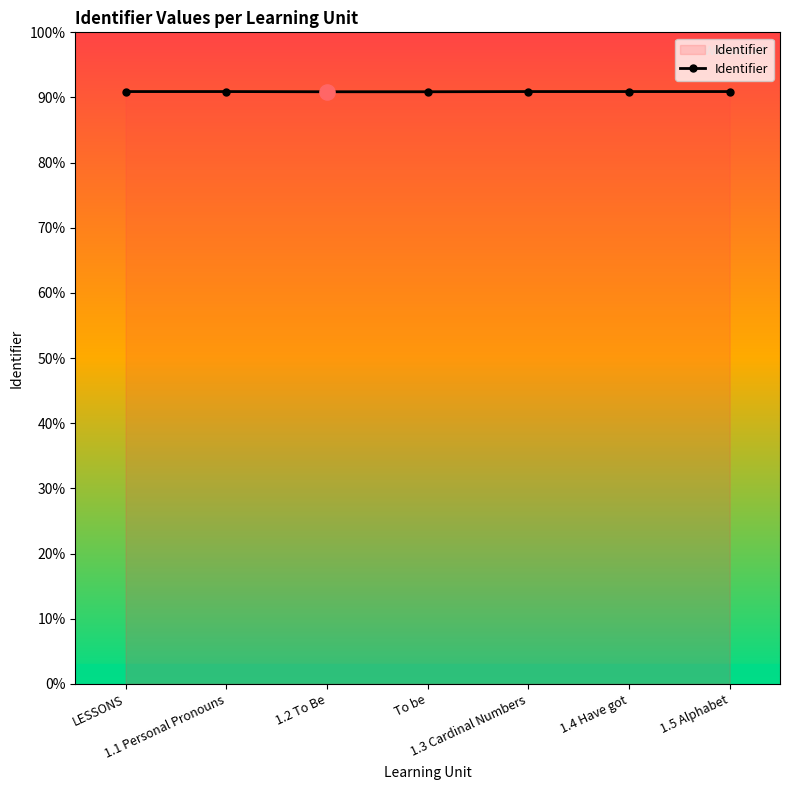

What is the ratio of the value at LESSONS to the value at 1.1 Personal Pronouns?

1.0